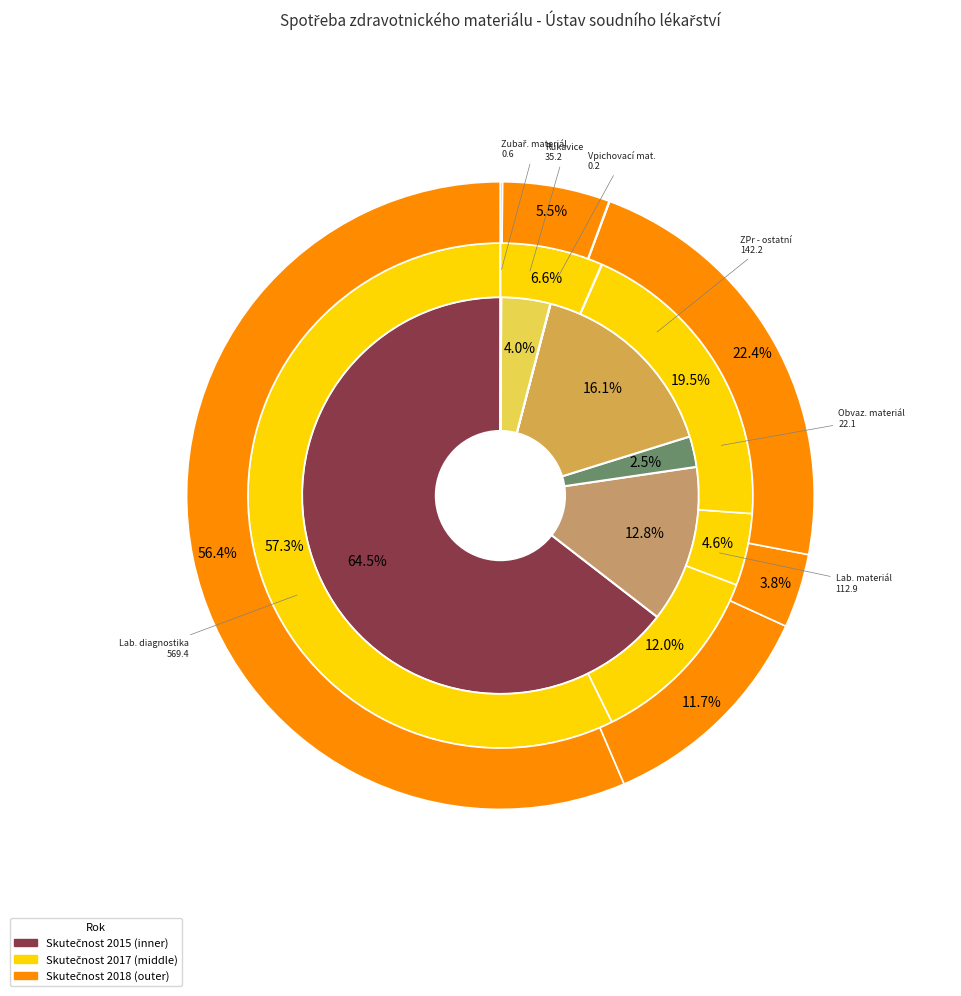

Is the sum of 6 and 5 greater than half?

No